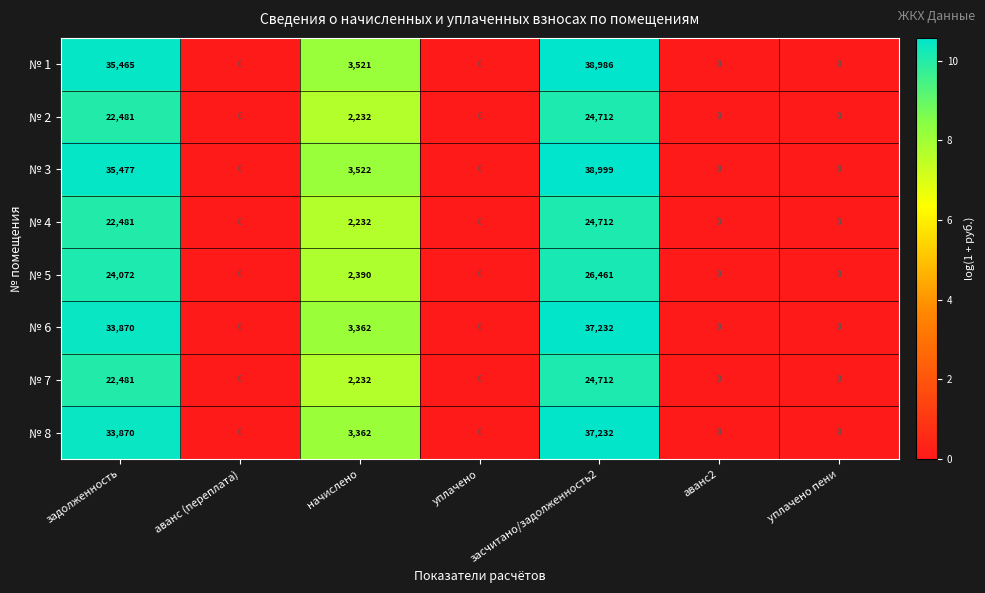

Which category has the highest value across all series?

засчитано/задолженность2